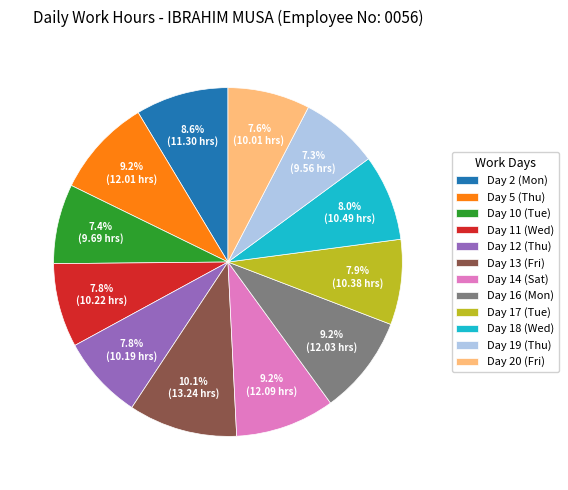

What is the ratio of the value at Day 16 (Mon) to the value at Day 5 (Thu)?

1.0